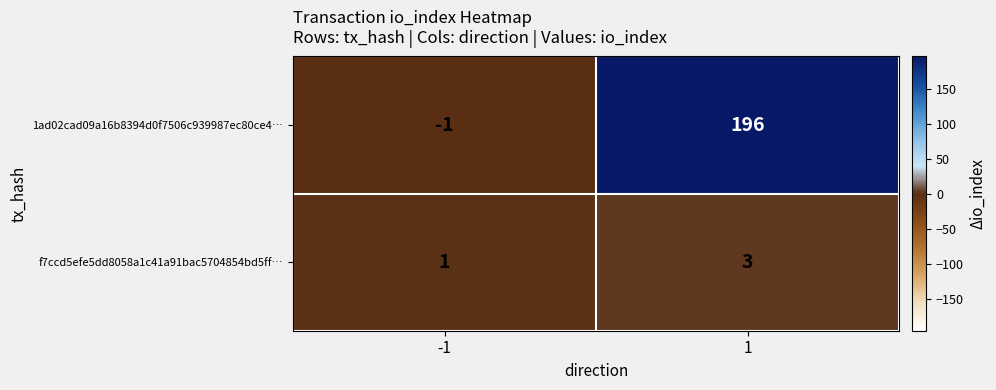

What is the greatest value displayed?

196